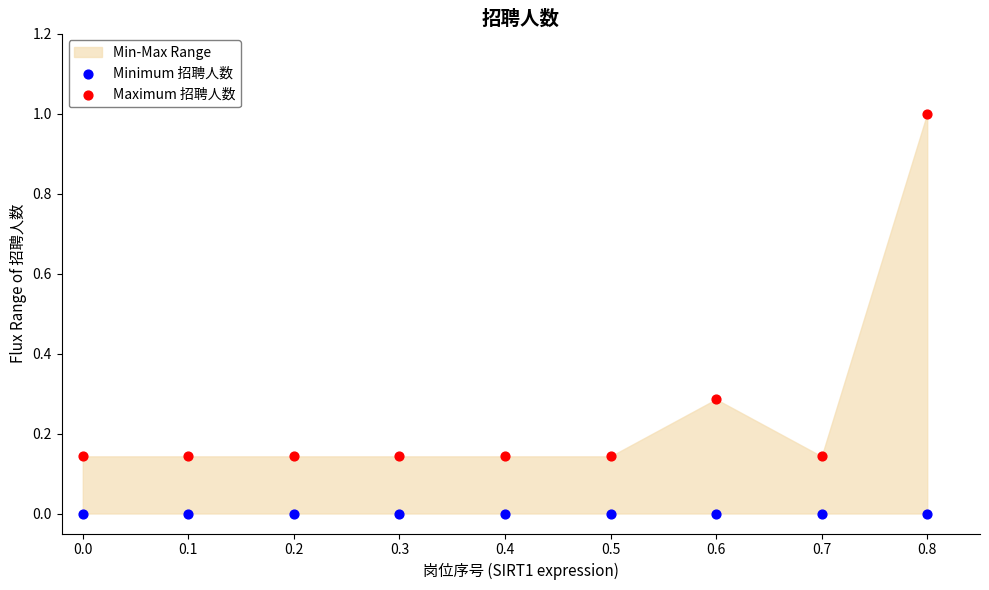

Which series reaches the maximum Y coordinate?

Maximum 招聘人数